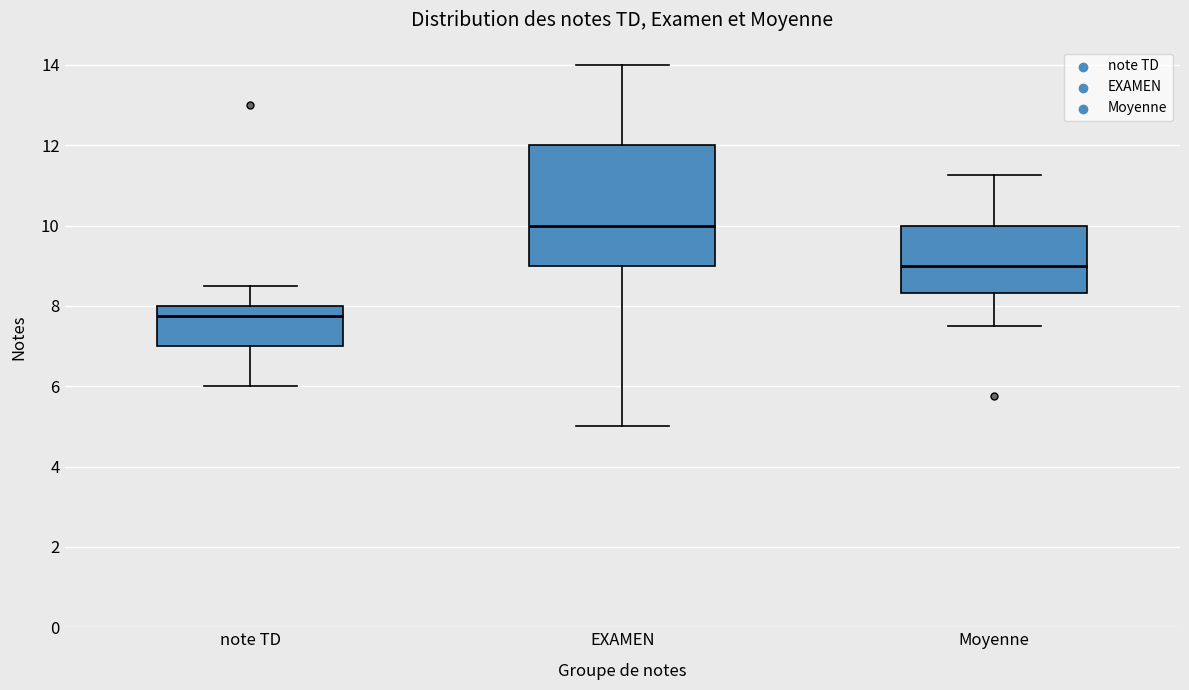

Which box's median line is the lowest?

note TD